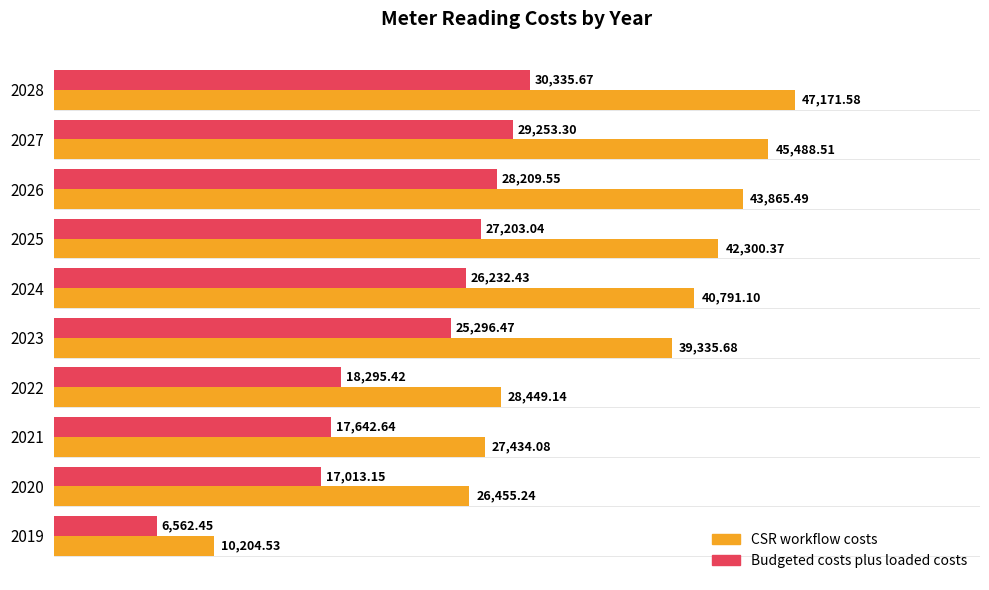

What are all the series names shown in the legend?

CSR workflow costs, Budgeted costs plus loaded costs